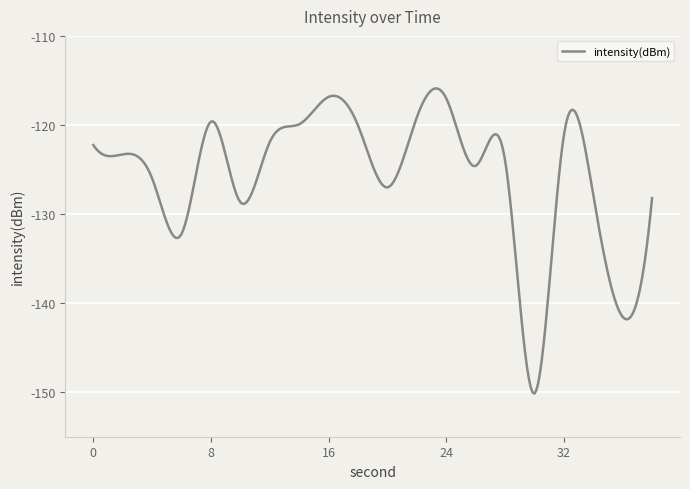

What is the greatest value displayed?

-115.9